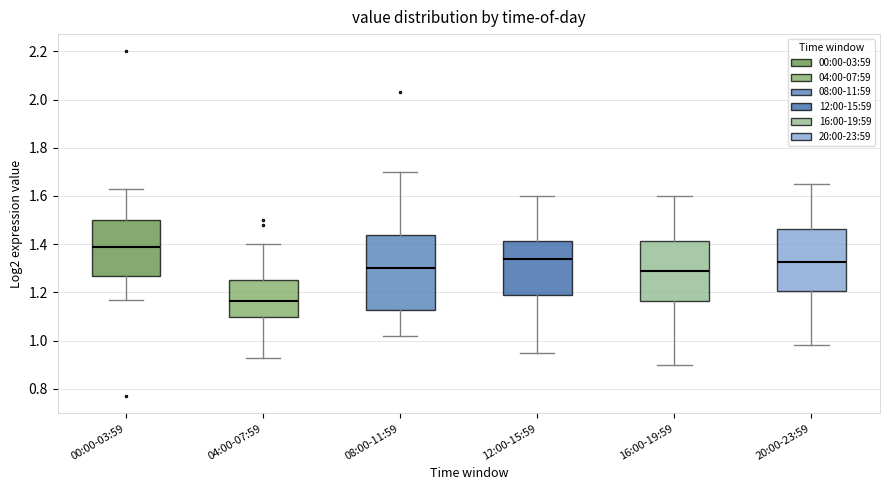

Where does the lower whisker of the box for 00:00-03:59 end on the y-axis? The values are not printed on the chart, so give them approximately, as read against the axis.

1.18